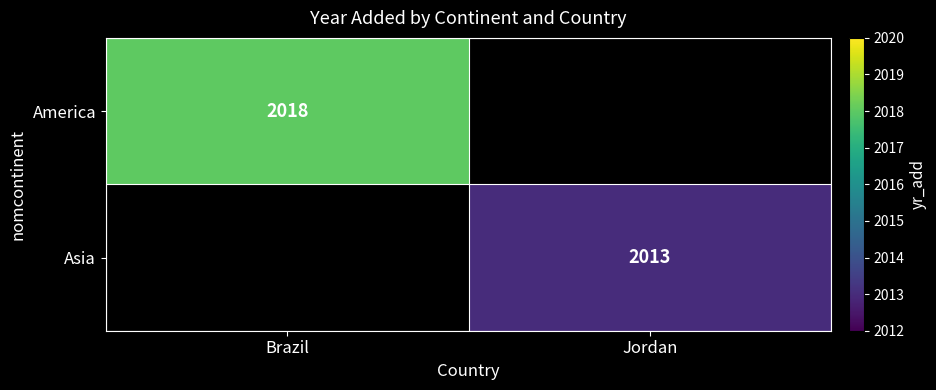

The value of Asia at Jordan is 2013. True or false?

True